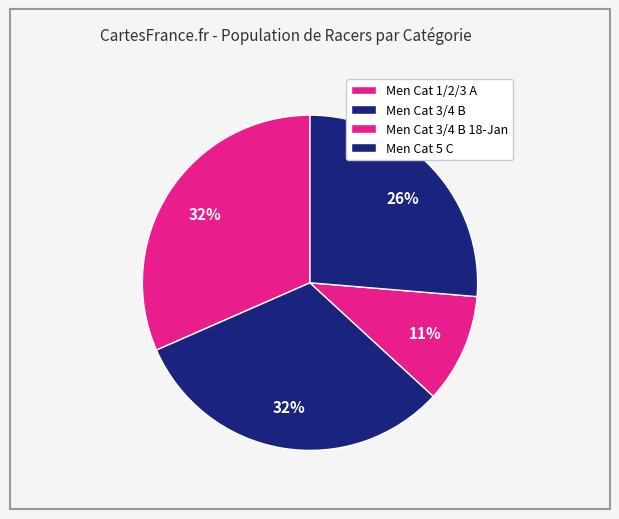

Count the number of slices in the pie.

4